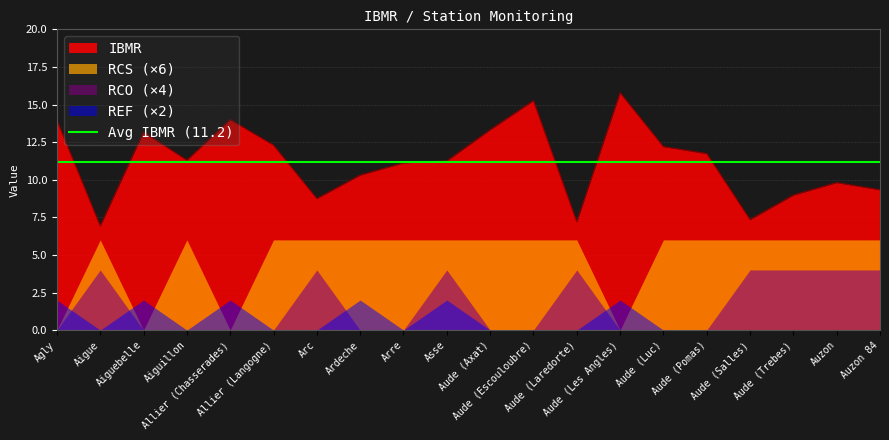

Between which two adjacent categories do REF and RCS first intersect?

Agly and Aigue